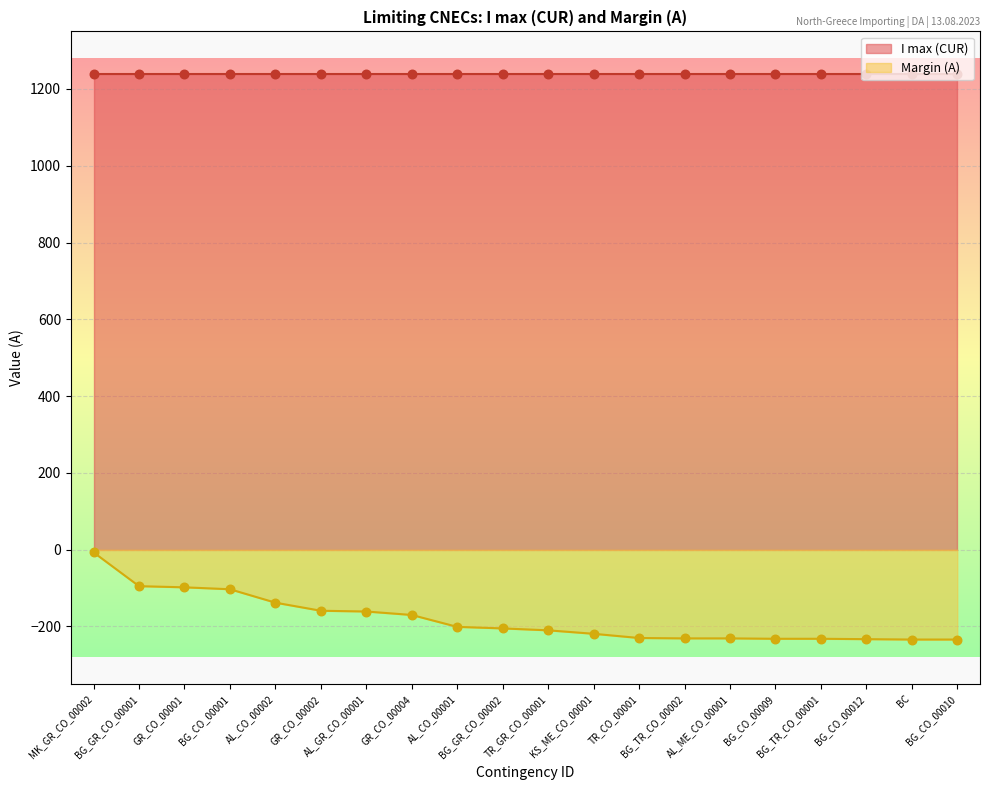

What is the change in value from AL_CO_00002 to GR_CO_00002?

-21